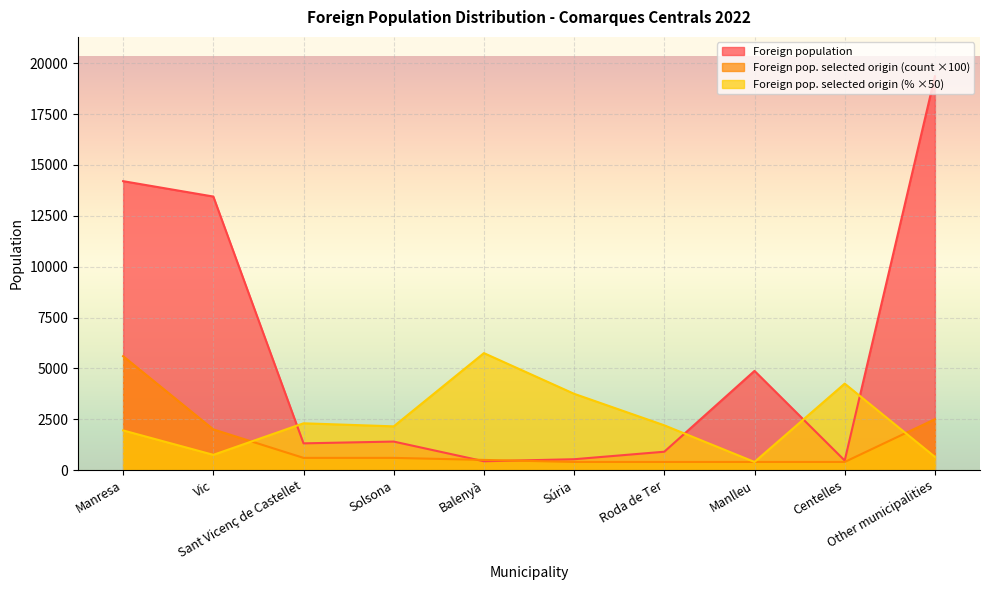

Which series ends up on top after the final intersection of Foreign population and Foreign pop. selected origin (count)?

Foreign population